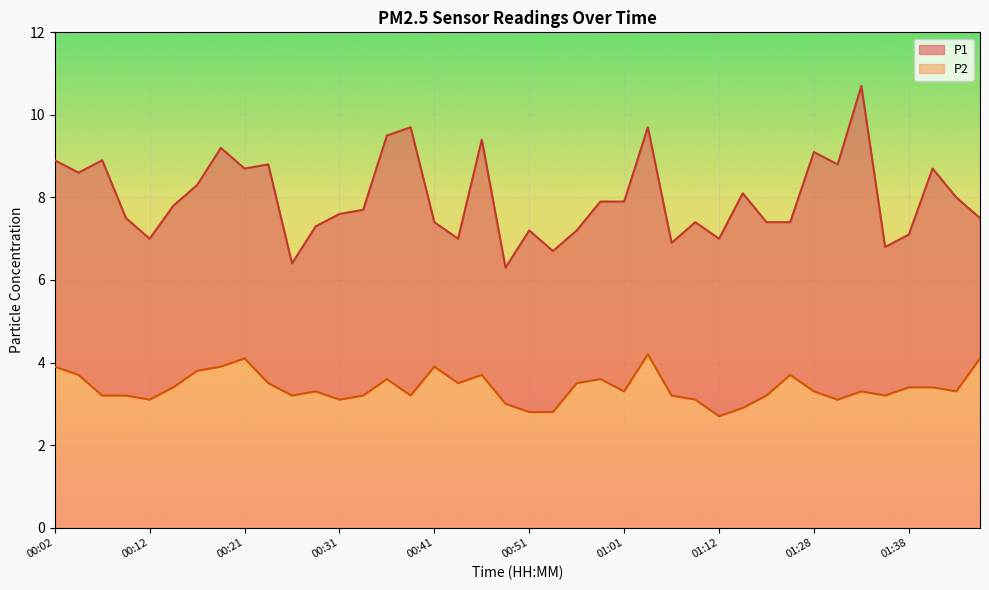

Rank the series by their maximum value, from lowest to highest.

P2, P1